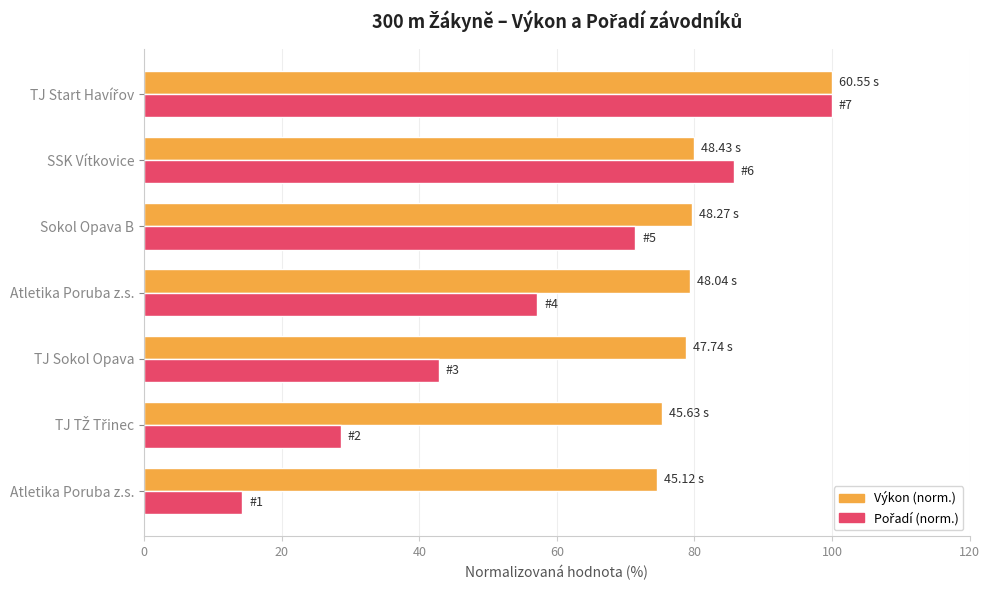

What is the smallest value displayed?

14.3